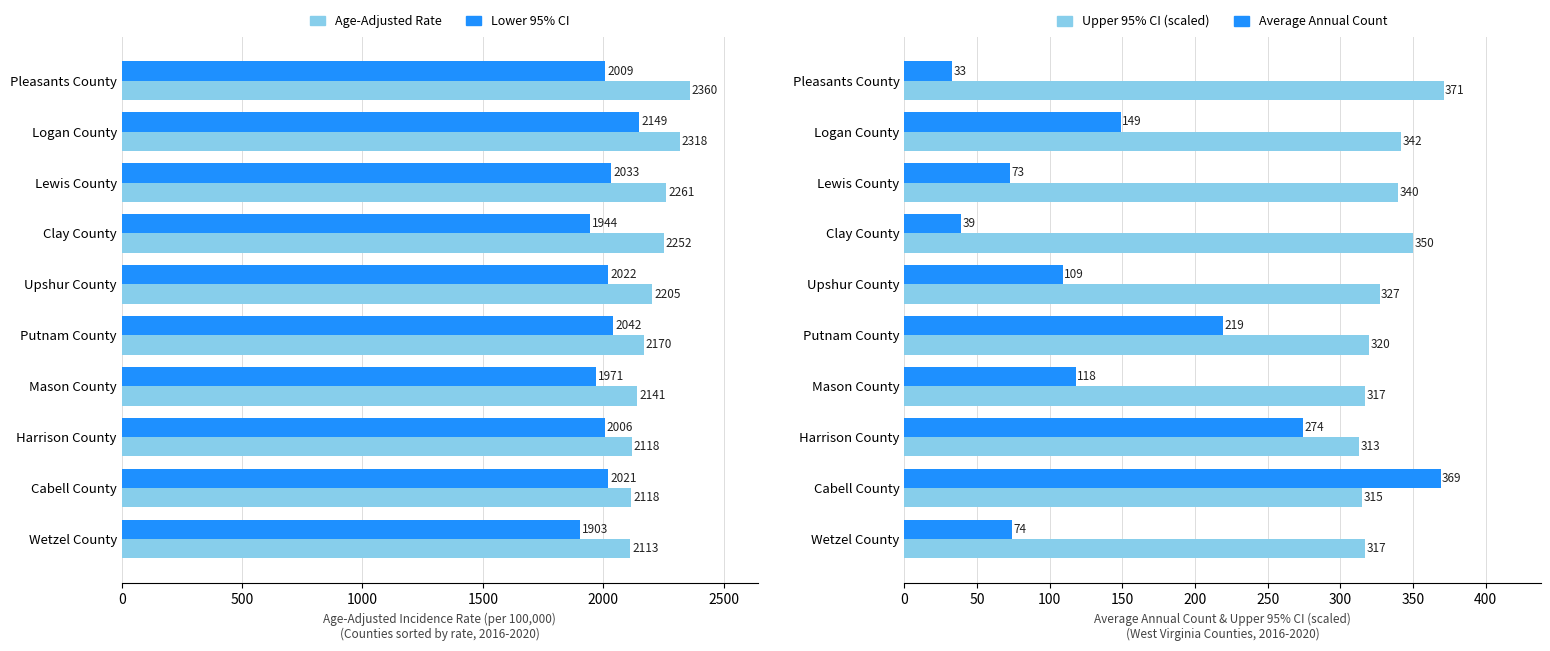

The Upper 95% CI (scaled) series shows 111 at Mason County. True or false?

False